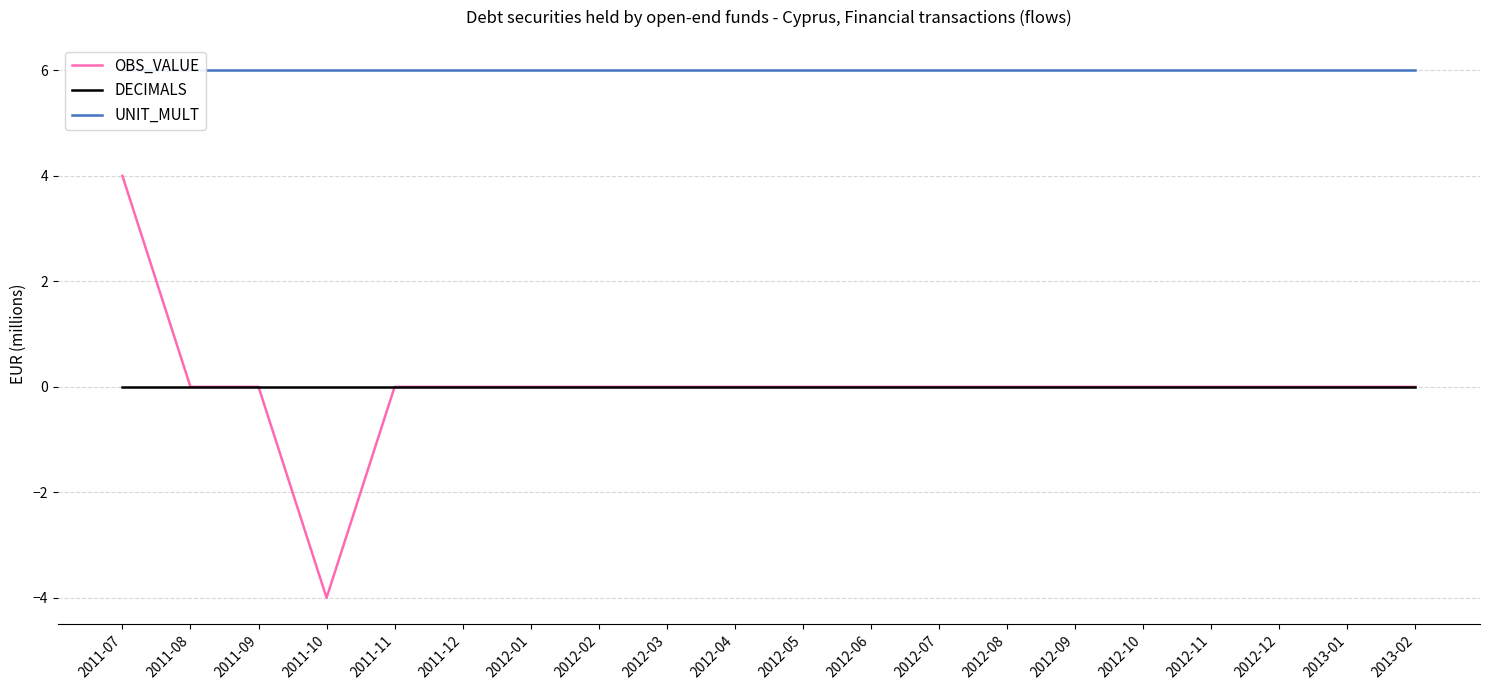

The value of OBS_VALUE at 2012-07 is -3. True or false?

False